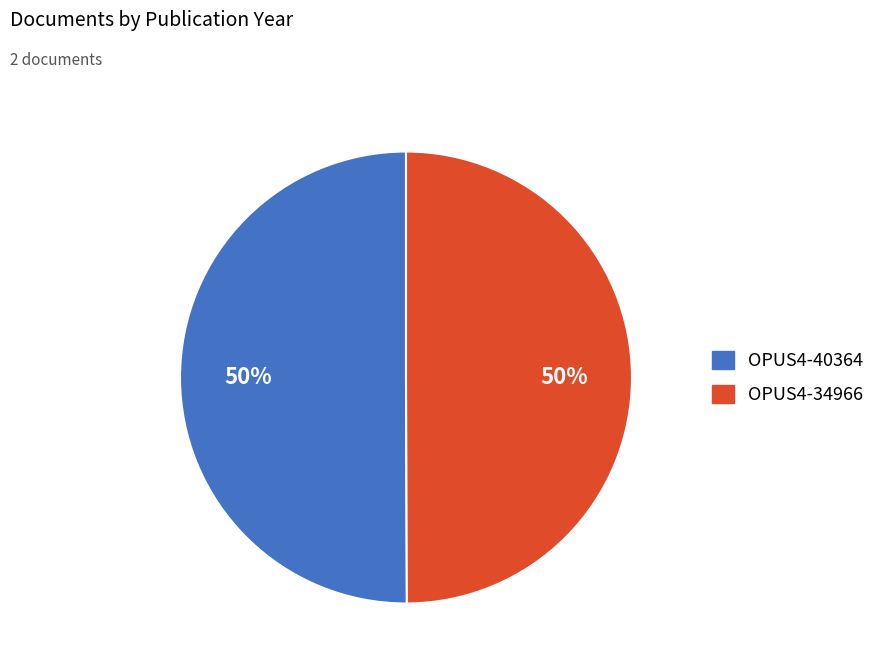

True or false: OPUS4-34966 accounts for 56% of the total.

False